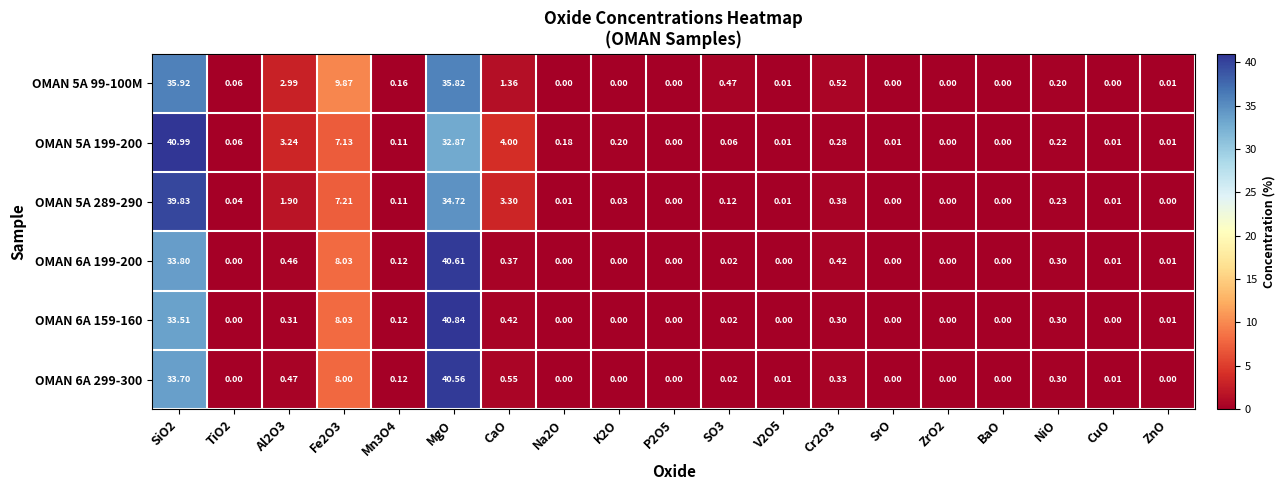

Is the value of OMAN 5A 289-290 at SiO2 greater than the value of OMAN 6A 159-160 at CaO?

Yes